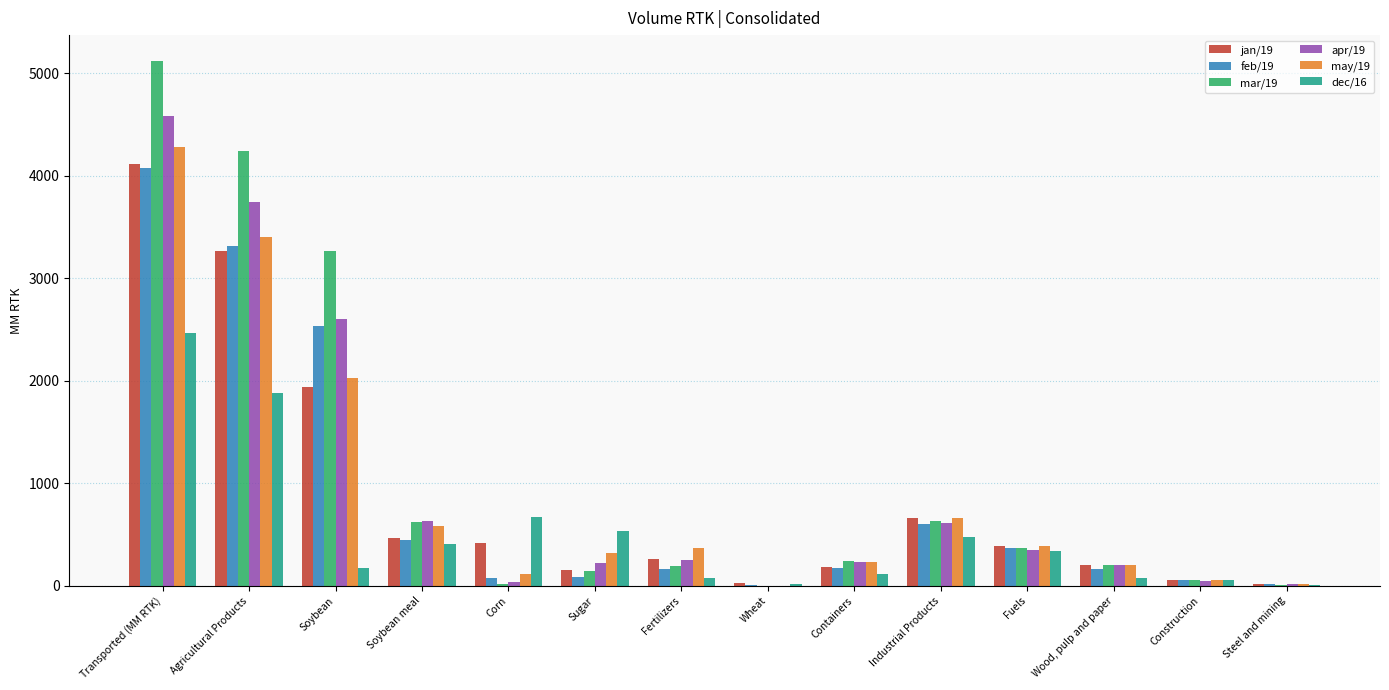

Which series has the largest total across all categories?

mar/19